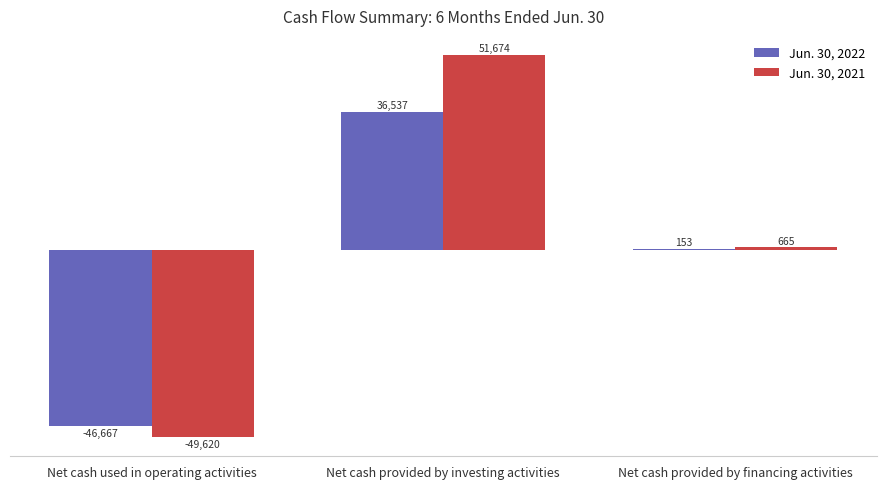

What are all the series names shown in the legend?

Jun. 30, 2022, Jun. 30, 2021